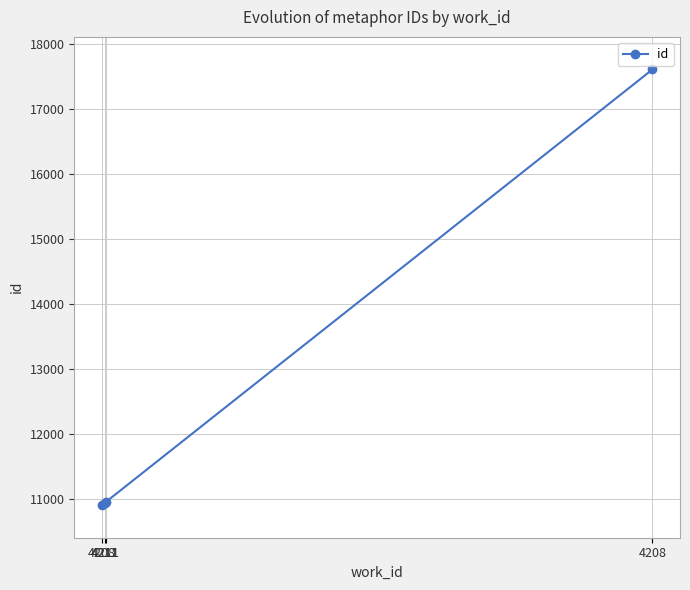

How many data points does each series have?

4